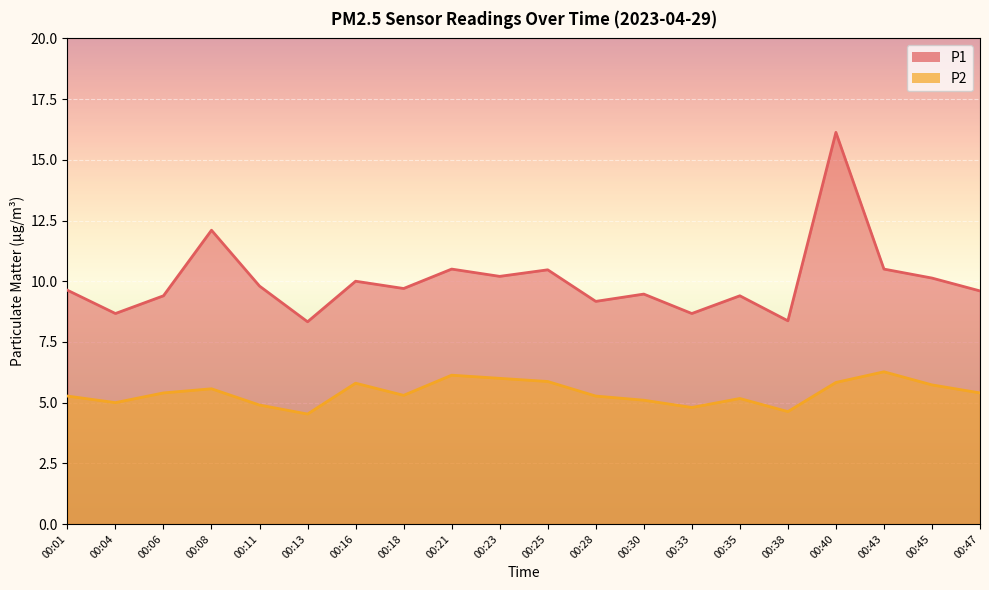

Rank the series at 00:21 from highest to lowest value.

P1, P2